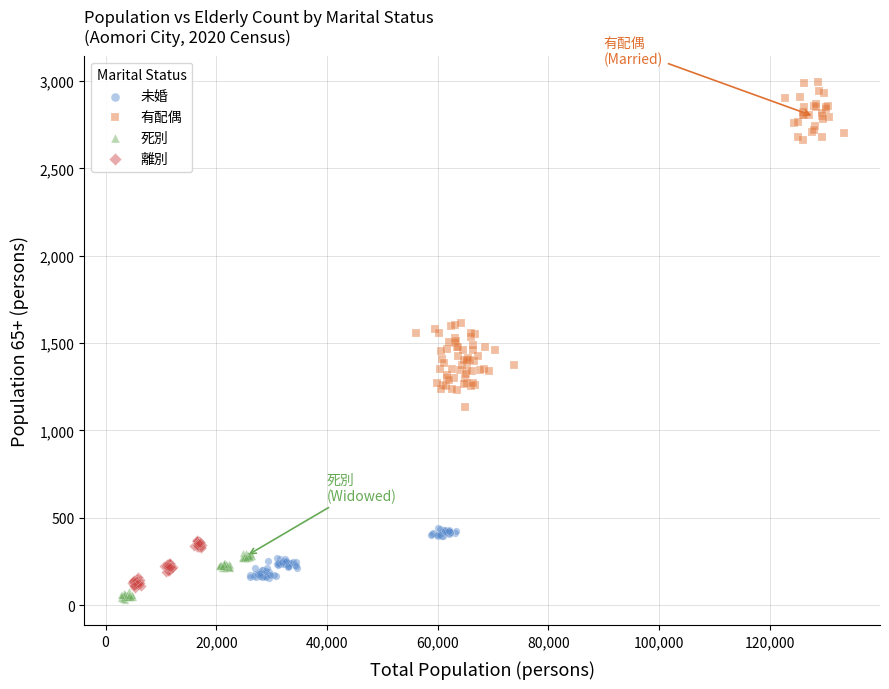

Which series has the widest spread of Y values?

有配偶